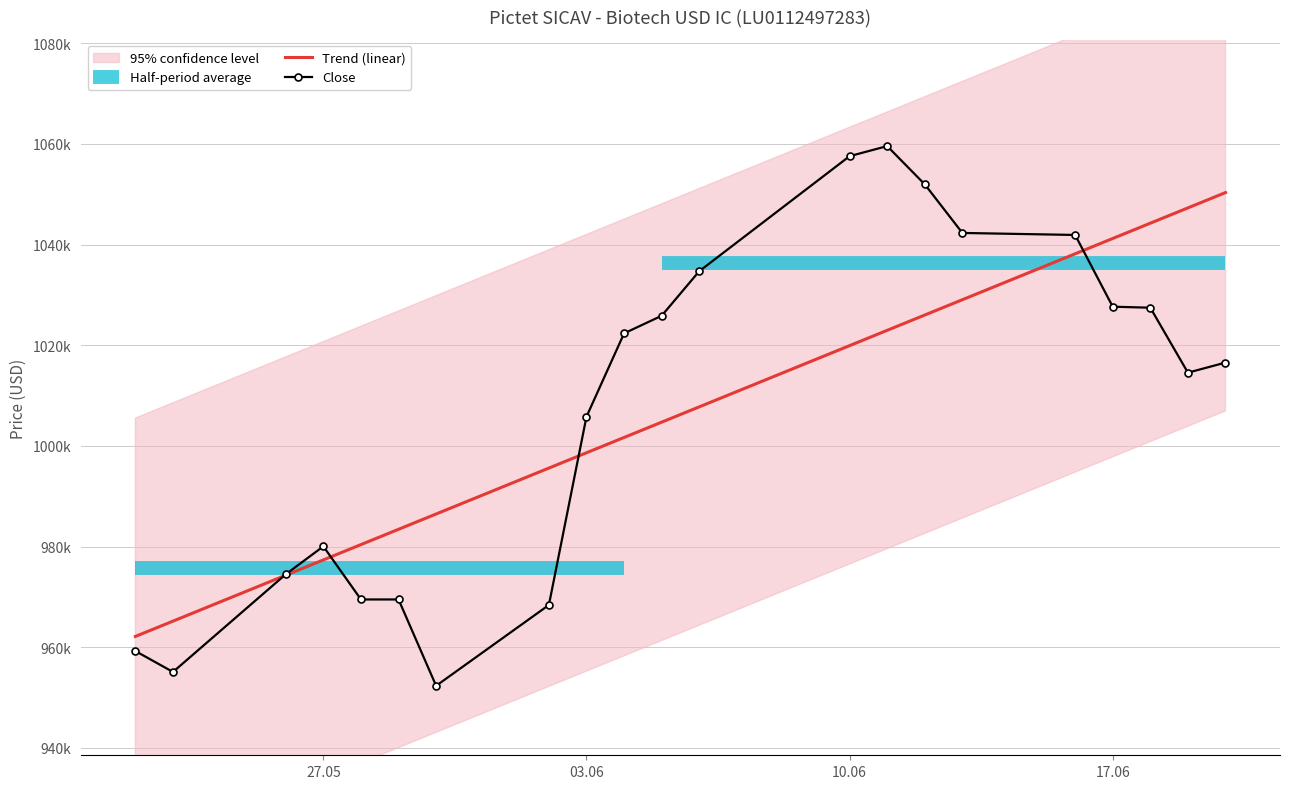

Where is Close nearest to the value 1005950?

03.06